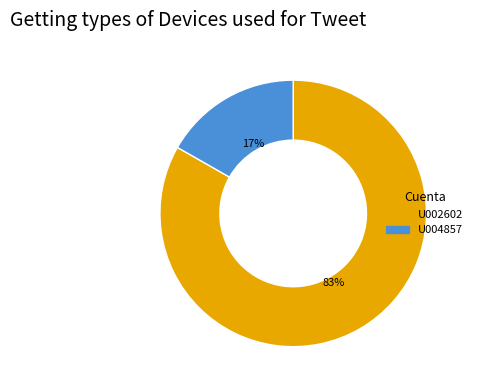

Between U004857 and U002602, which is larger?

U002602